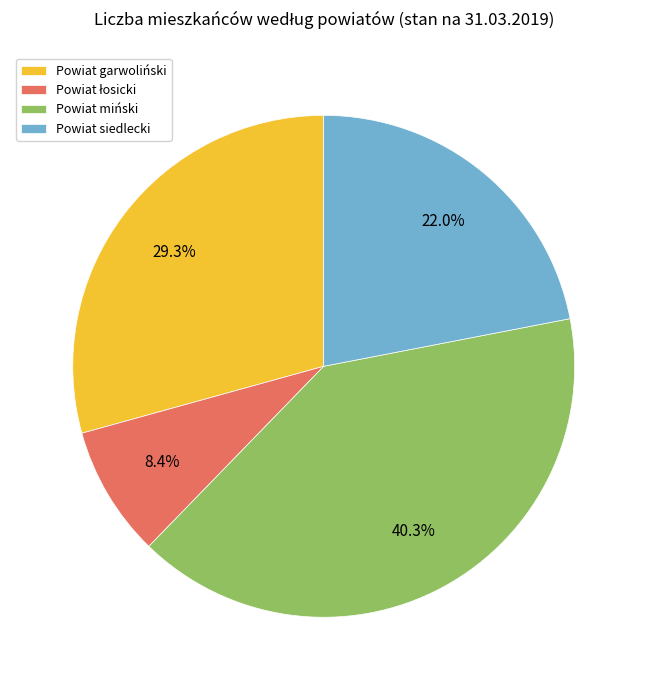

Count the number of slices in the pie.

4